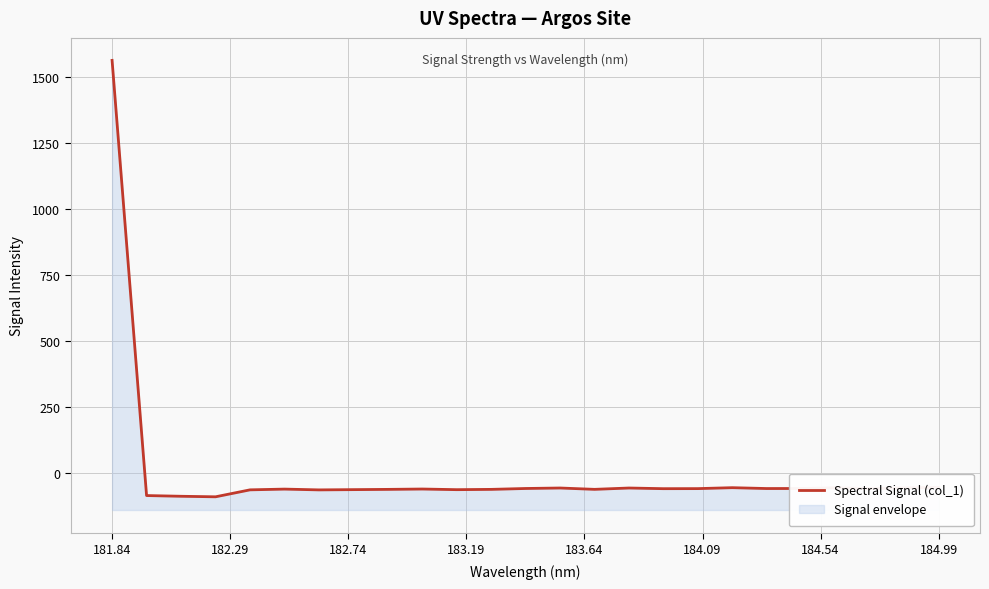

How many negative values are there?

24